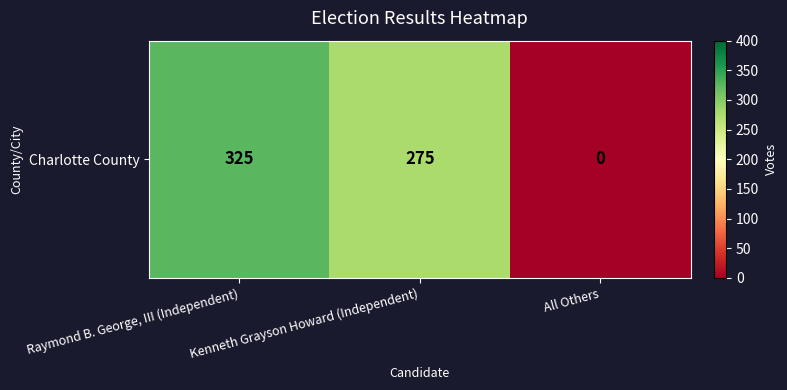

At which label does the data first exceed 275?

Raymond B. George, III (Independent)